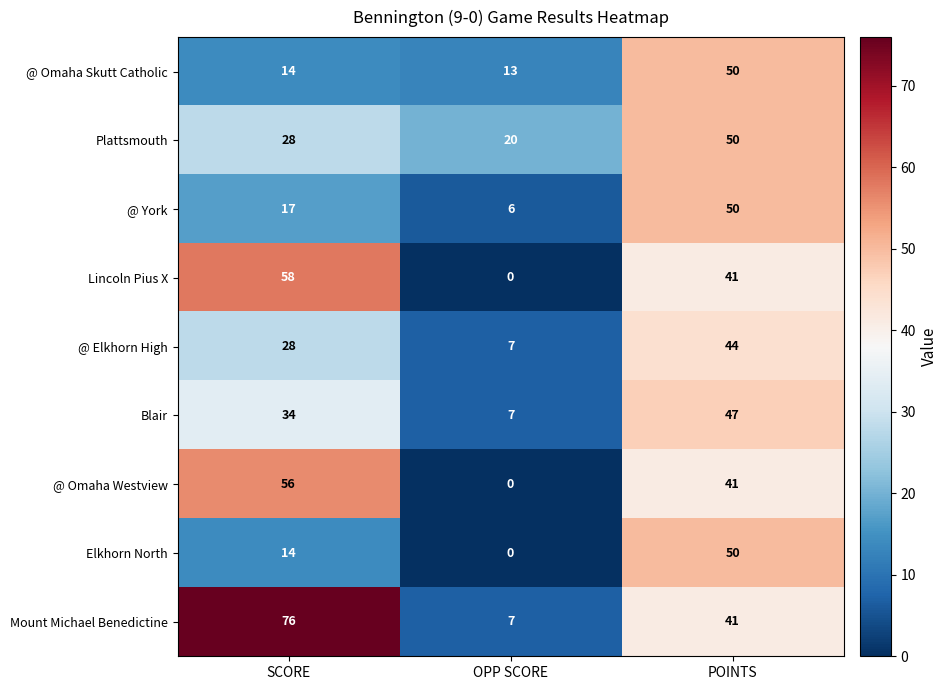

List the labels in order of @ Omaha Westview value, largest first.

SCORE, POINTS, OPP SCORE